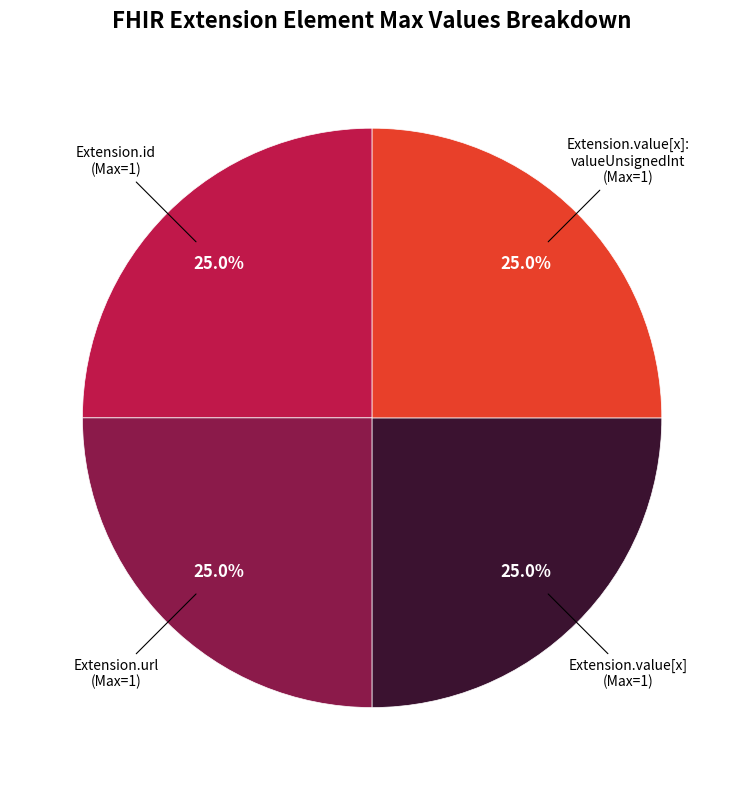

Is there any slice that represents more than half of the pie?

No